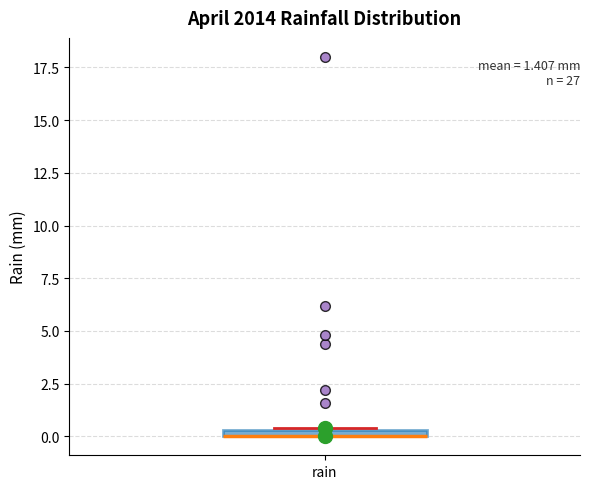

Where is the lower edge of the box for rain on the y-axis? The values are not printed on the chart, so give them approximately, as read against the axis.

0.0